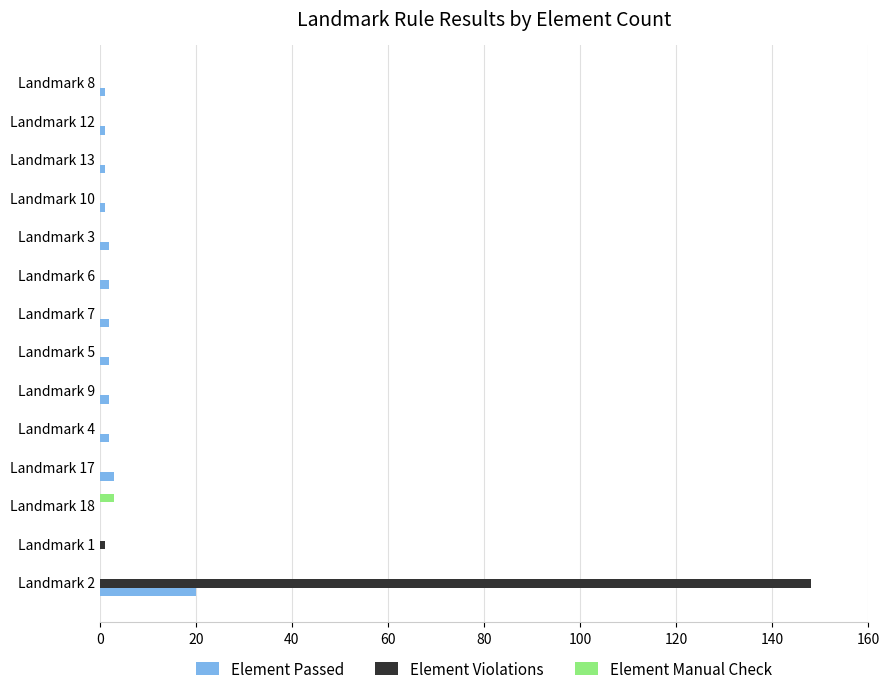

Count the number of categories in the chart.

14